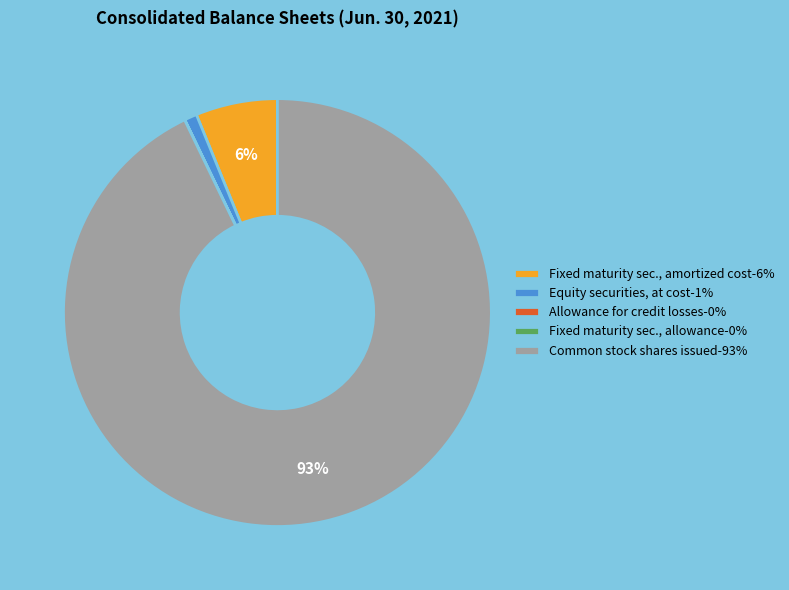

Is it true that Equity securities, at cost-1% is 1% of the pie?

True